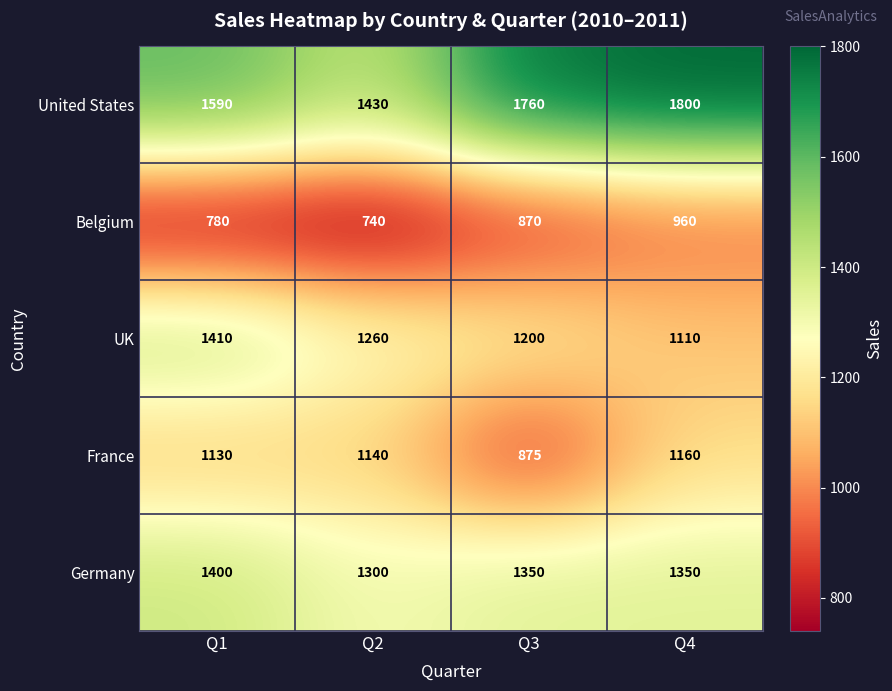

What is the difference between the highest and lowest values at Q3?

890